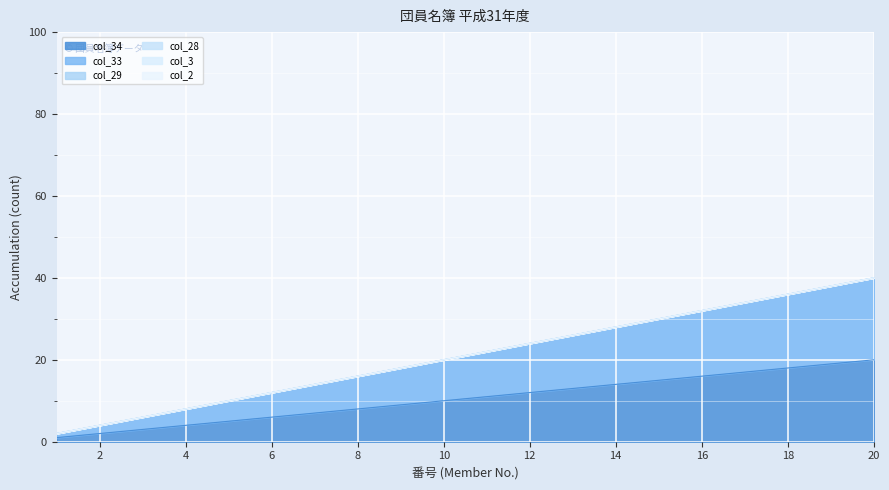

The value of col_34 at 7 is 10. True or false?

False